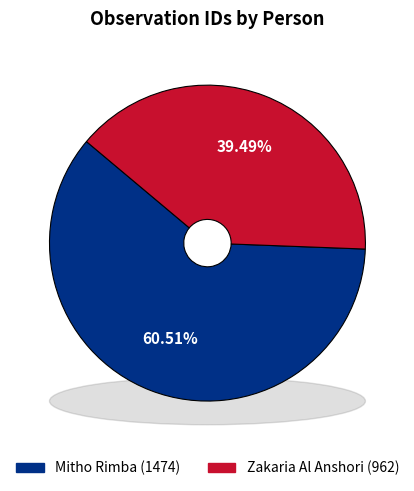

To the nearest percent, what is the average slice percentage?

50%